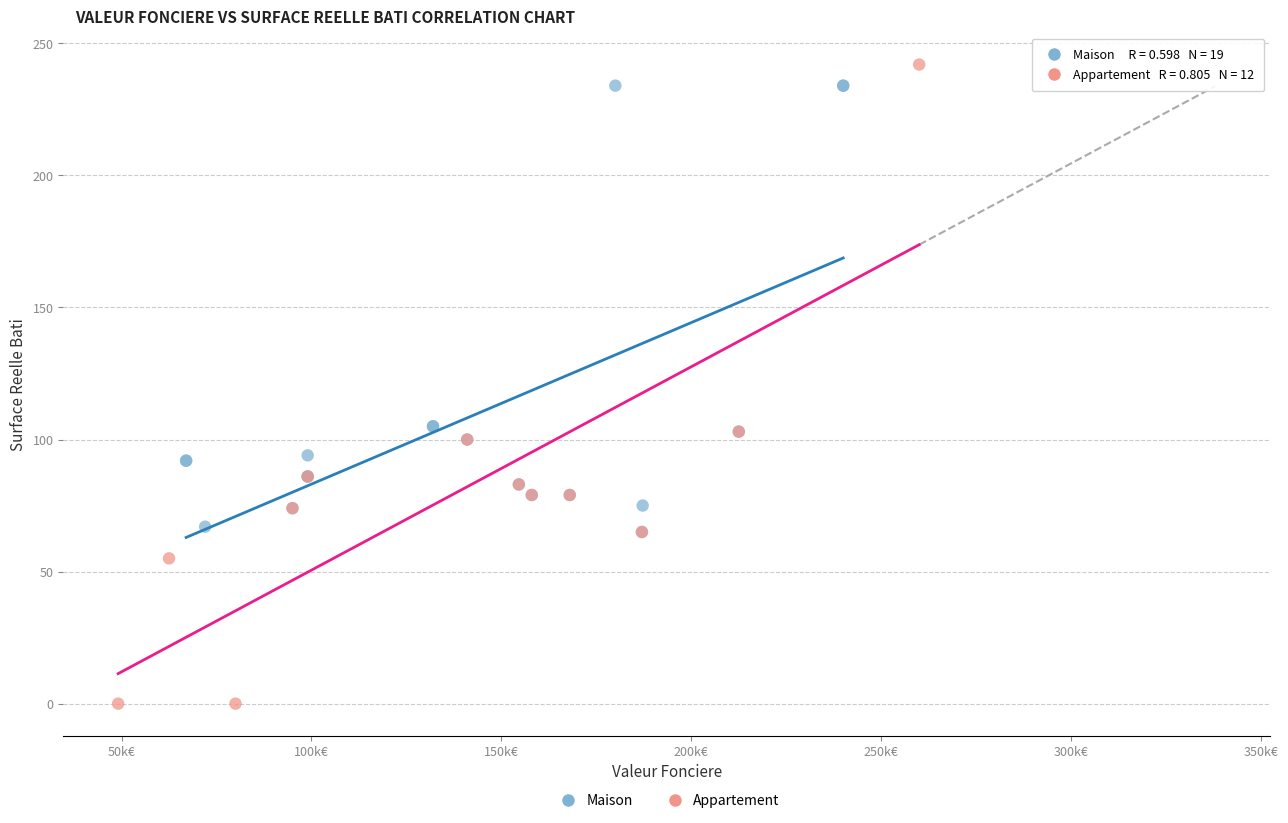

Which series reaches the minimum Y coordinate?

Appartement